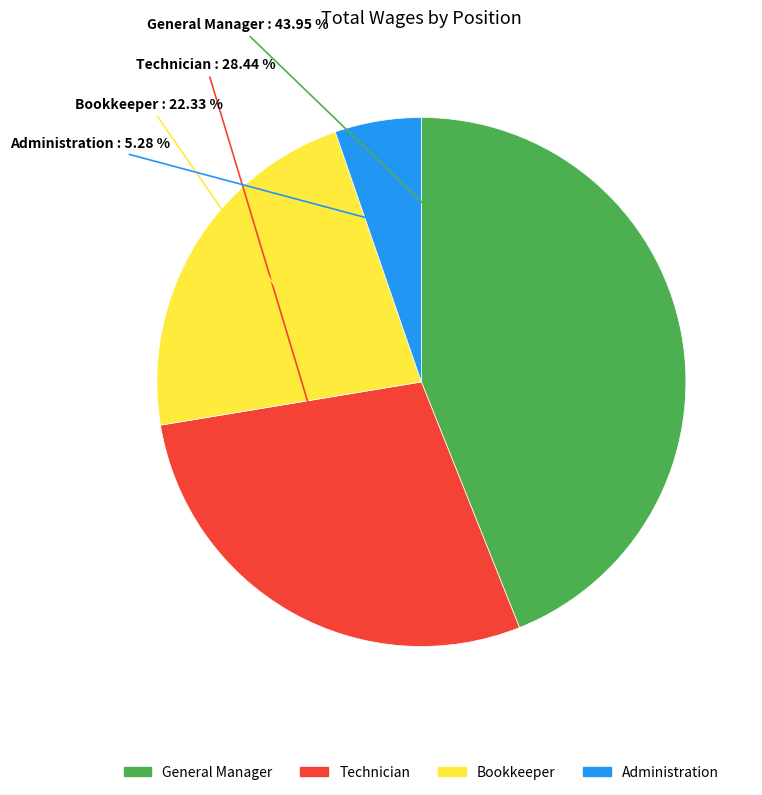

Is it true that Administration is 14% of the pie?

False